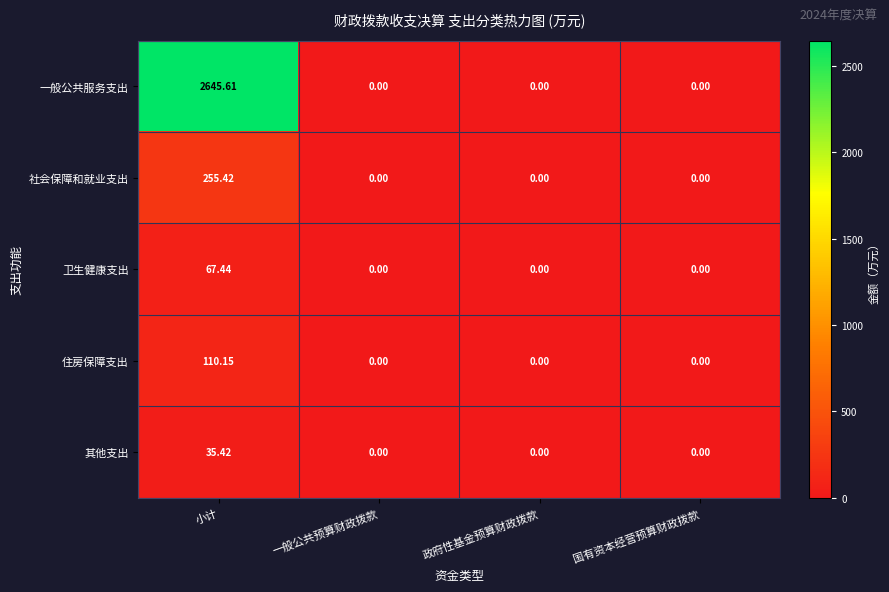

Is the value of 卫生健康支出 at 国有资本经营预算财政拨款 greater than the value of 一般公共服务支出 at 小计?

No